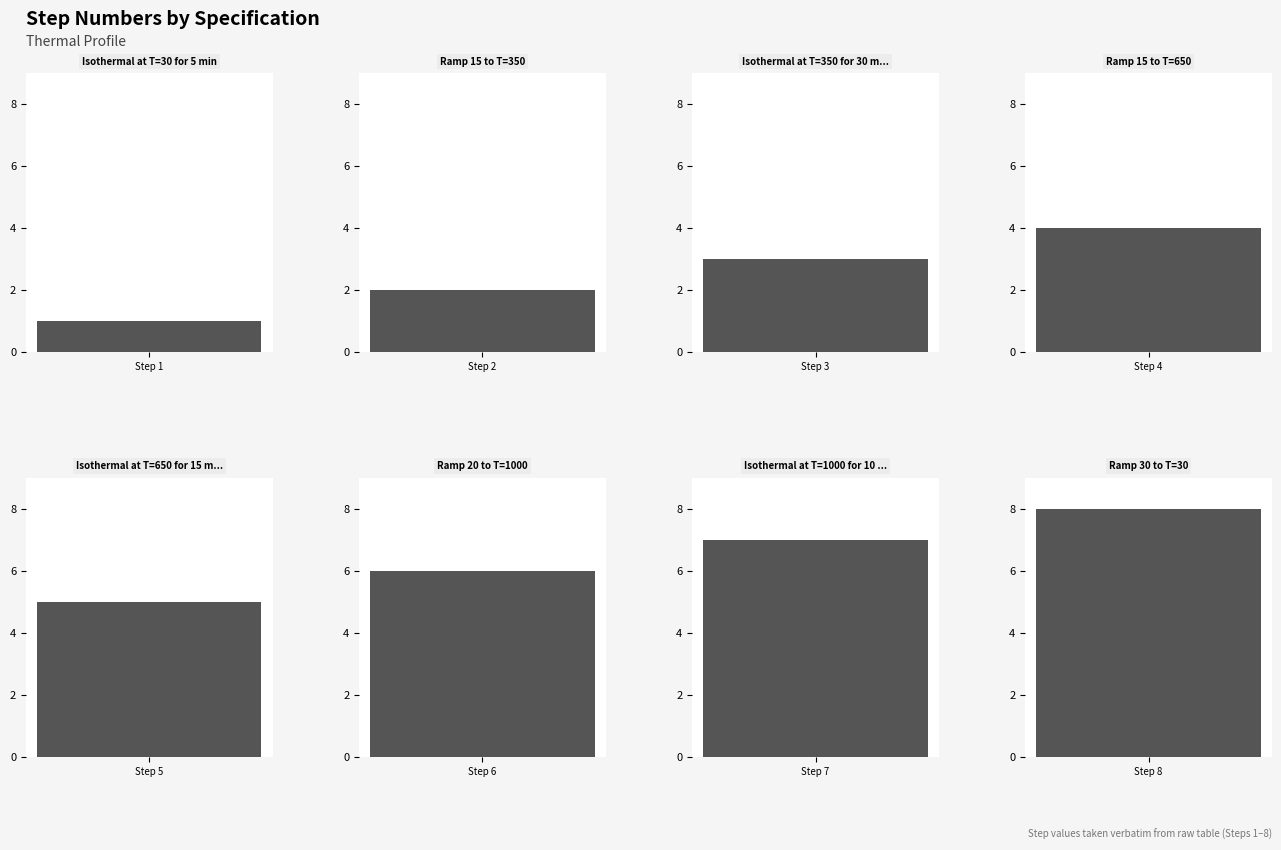

What is the value of the 7th bar from the left?

7